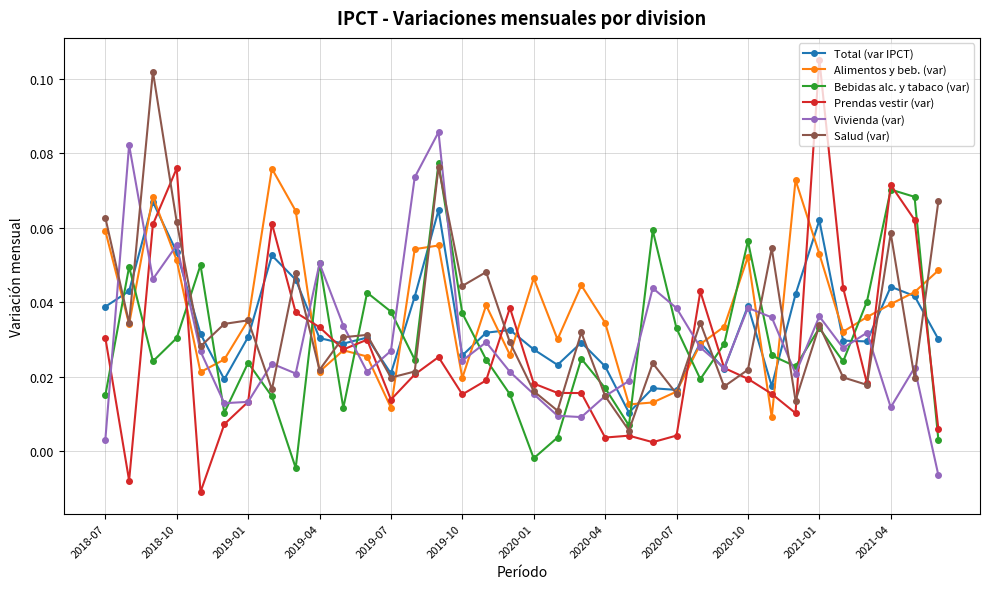

Count the Alimentos y beb. (var) values in the range 0 to 1.

36